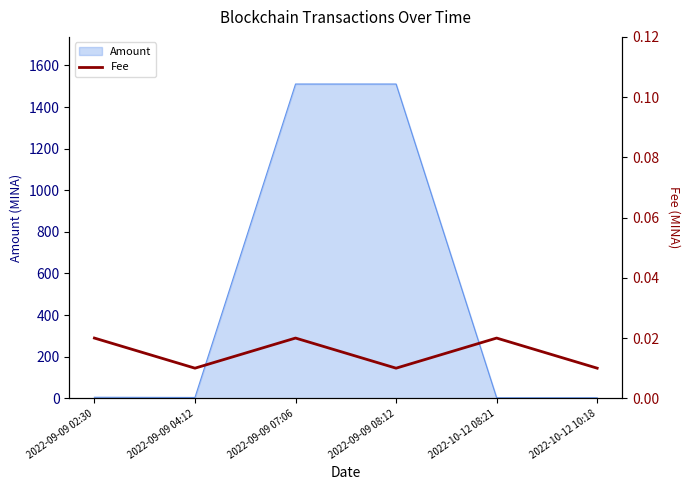

The chart shows a value of 0.0 at 2022-10-12 08:21. True or false?

False